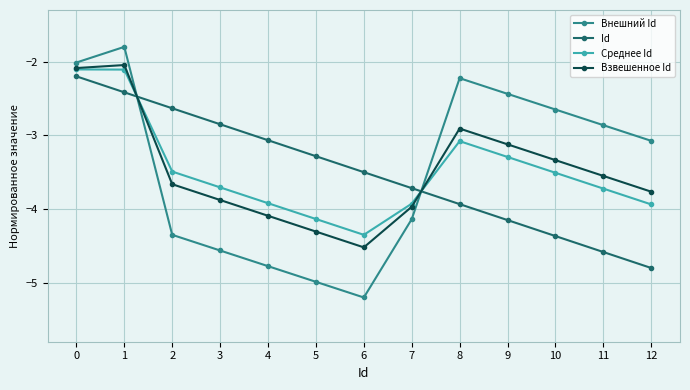

What is the difference between the second highest and minimum values in the Среднее Id series?

2.2